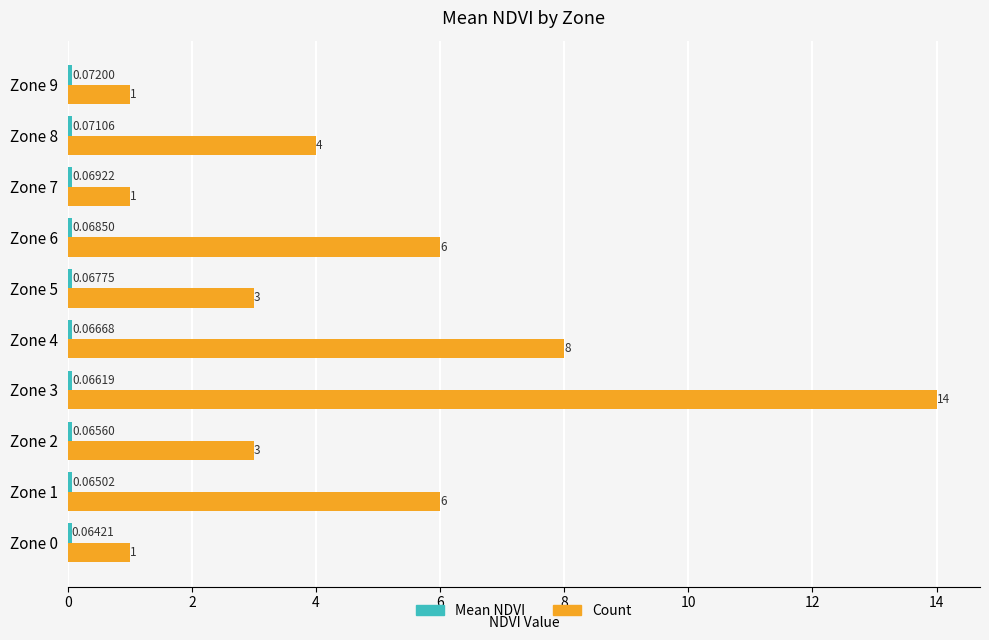

What is the greatest value displayed?

14.0